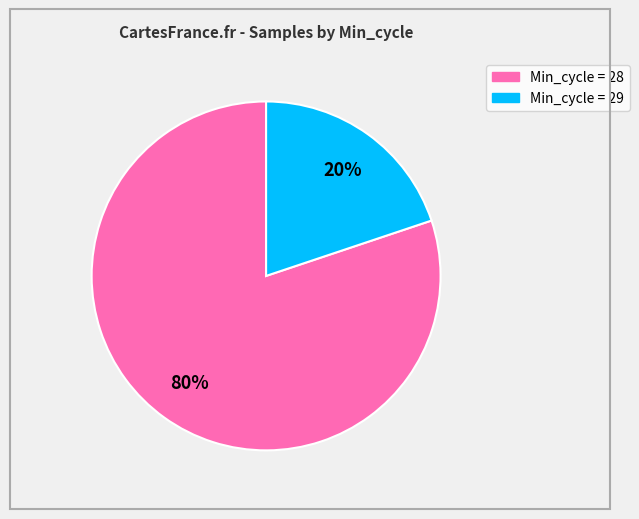

To the nearest percent, what is the average slice percentage?

50%